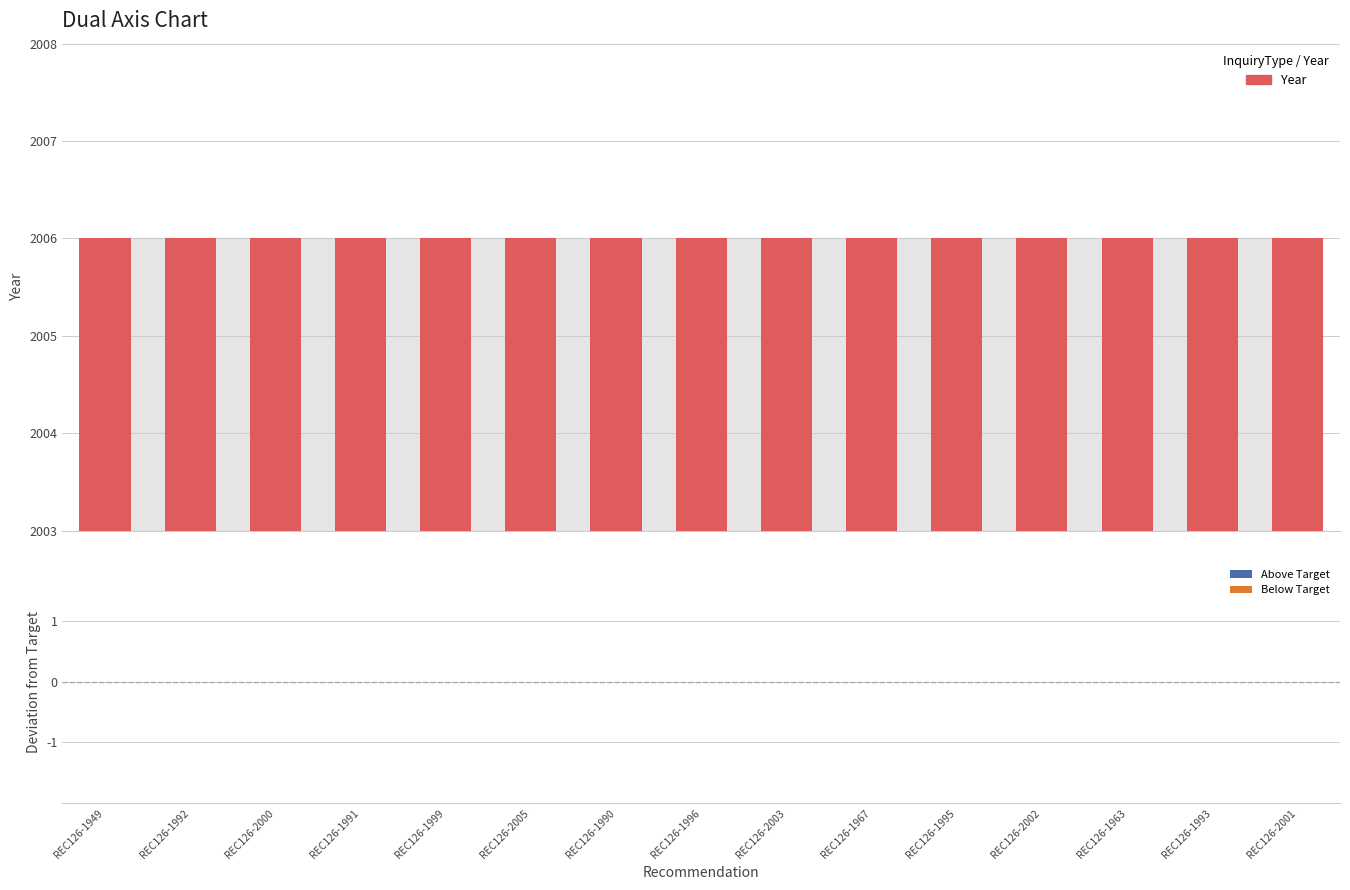

Between REC126-1963 and REC126-2001, which series saw the biggest shift?

Year